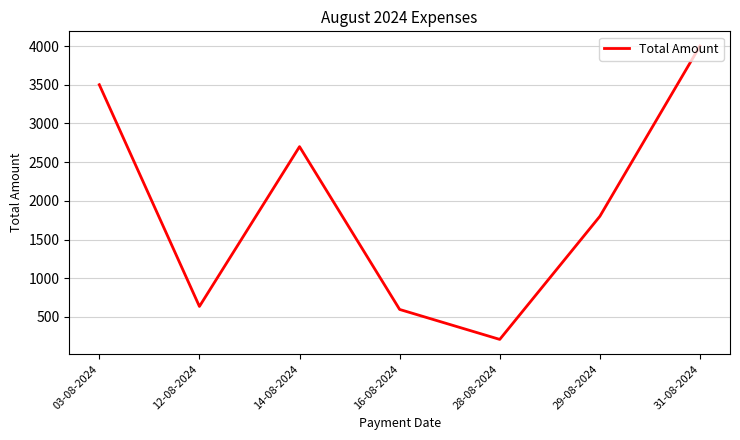

True or false: the data shows 399 at 16-08-2024.

False